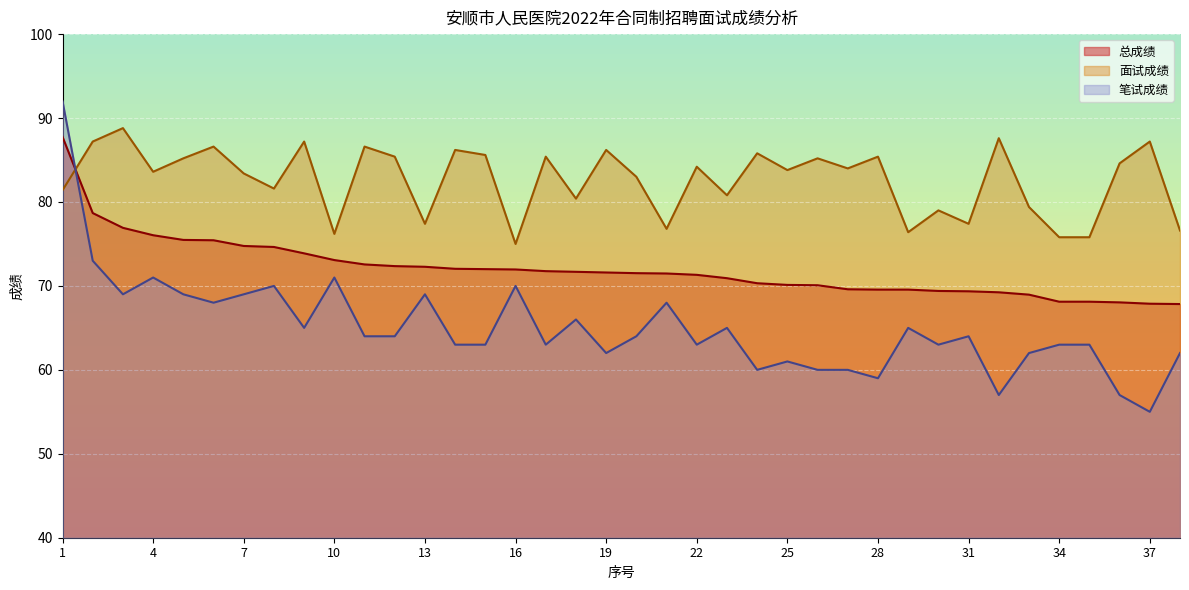

At which label does 笔试成绩 first exceed 64?

1